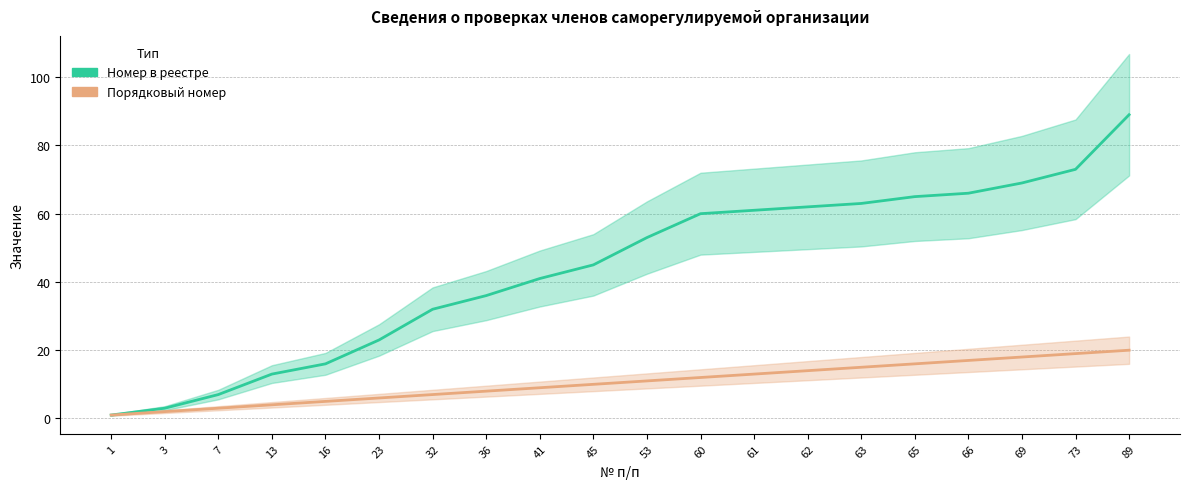

Rank the series by their maximum value, from lowest to highest.

Порядковый номер, Номер в реестре